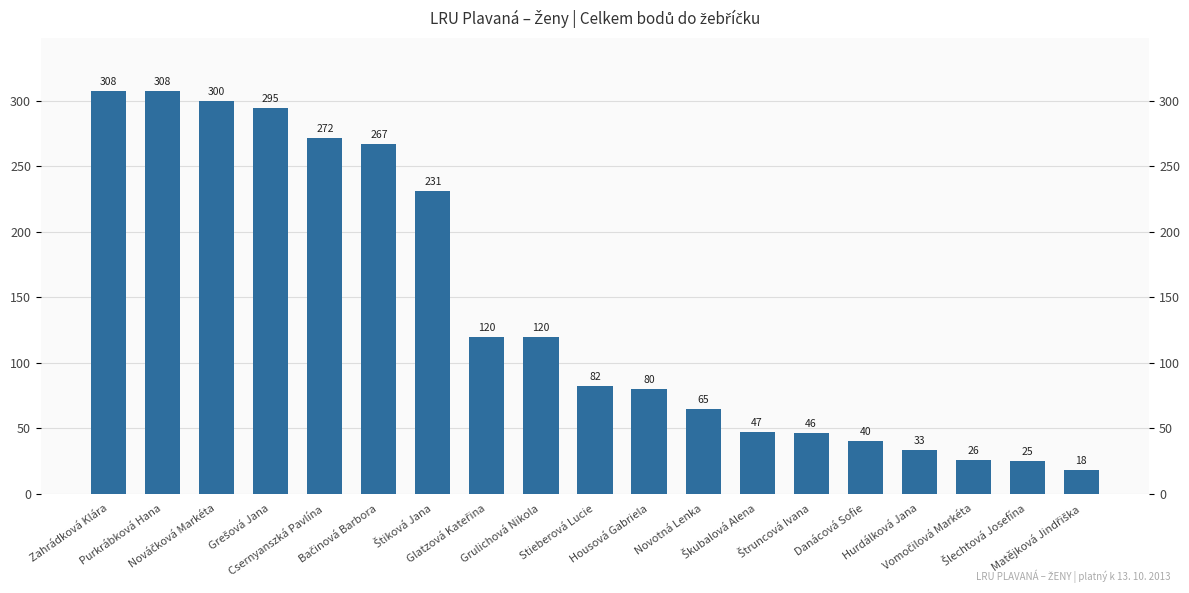

List the labels in order of value, smallest first.

Matějková Jindřiška, Šlechtová Josefína, Vomočilová Markéta, Hurdálková Jana, Danácová Sofie, Štruncová Ivana, Škubalová Alena, Novotná Lenka, Housová Gabriela, Stieberová Lucie, Glatzová Kateřina, Grulichová Nikola, Štiková Jana, Bačinová Barbora, Csernyanszká Pavlína, Grešová Jana, Nováčková Markéta, Zahrádková Klára, Purkrábková Hana